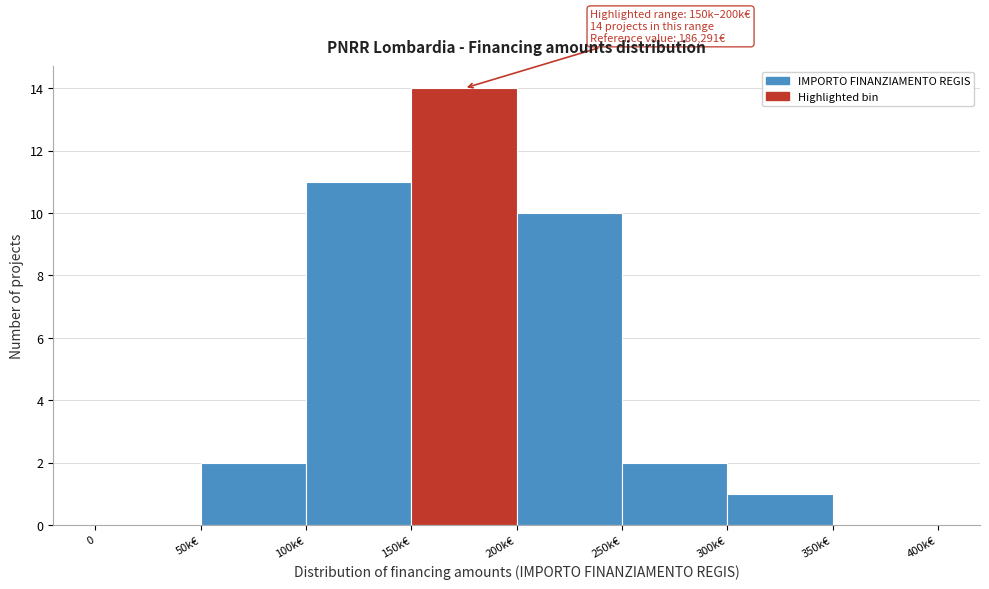

Reading left to right, list all the values displayed in this chart.

0=0	50k€=2	100k€=11	150k€=14	200k€=10	250k€=2	300k€=1	350k€=0